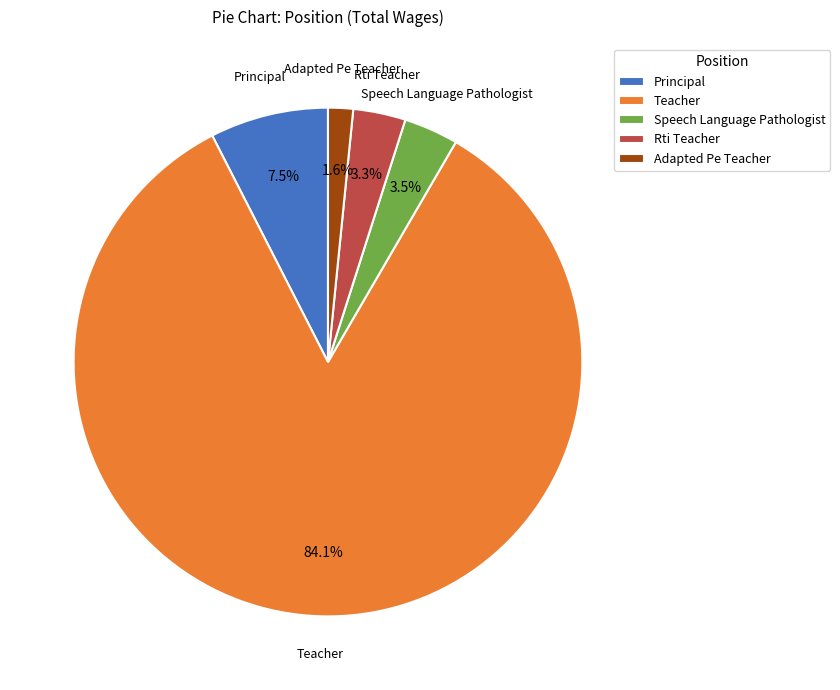

What is the largest slice in the pie chart?

Teacher